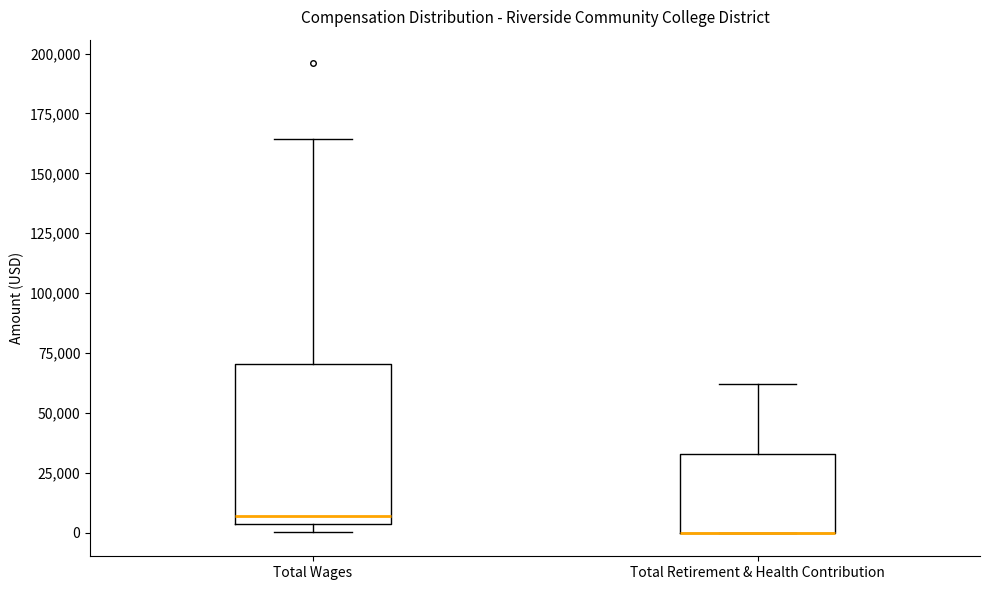

Comparing the boxes themselves (not the whiskers), which one is the tallest?

Total Wages